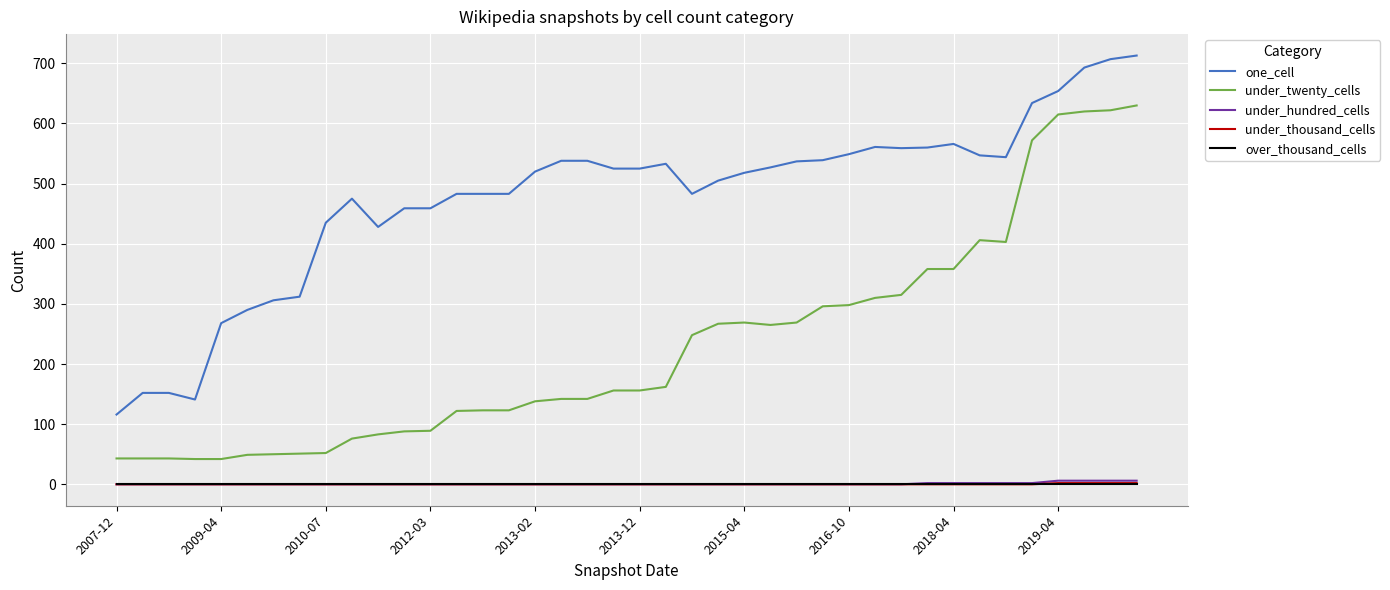

Which series has the largest total across all categories?

one_cell